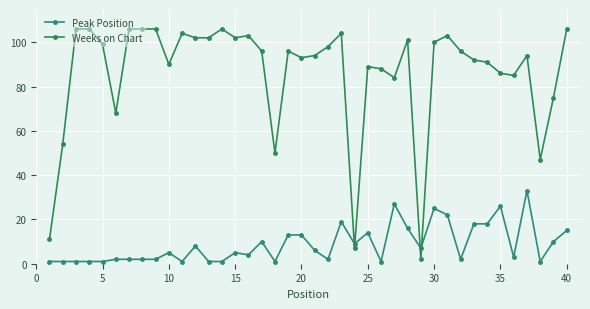

Is this an area chart (filled region under the line)?

No